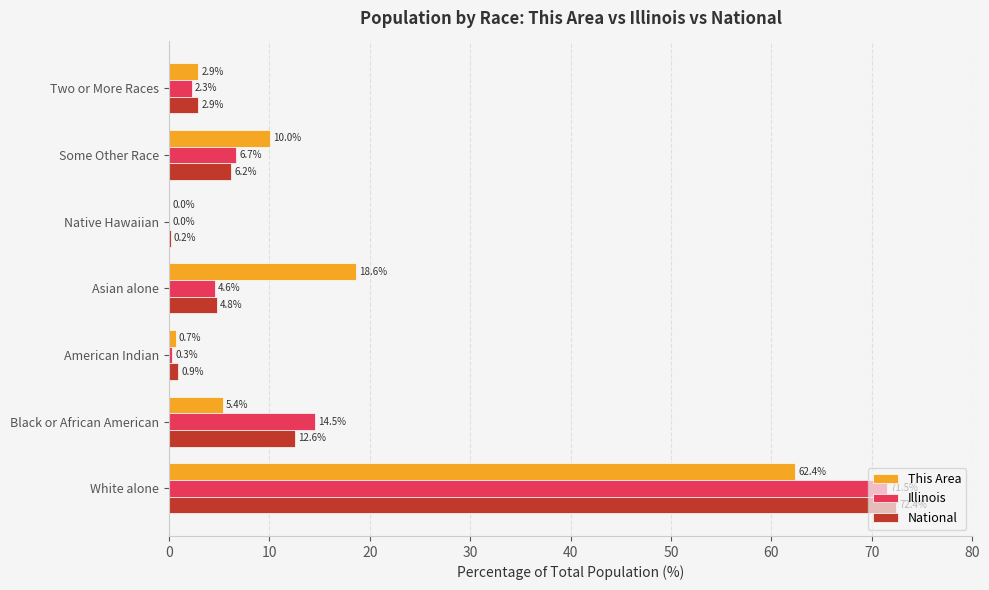

What is the sum of the Illinois values at Some Other Race and Two or More Races?

9.0